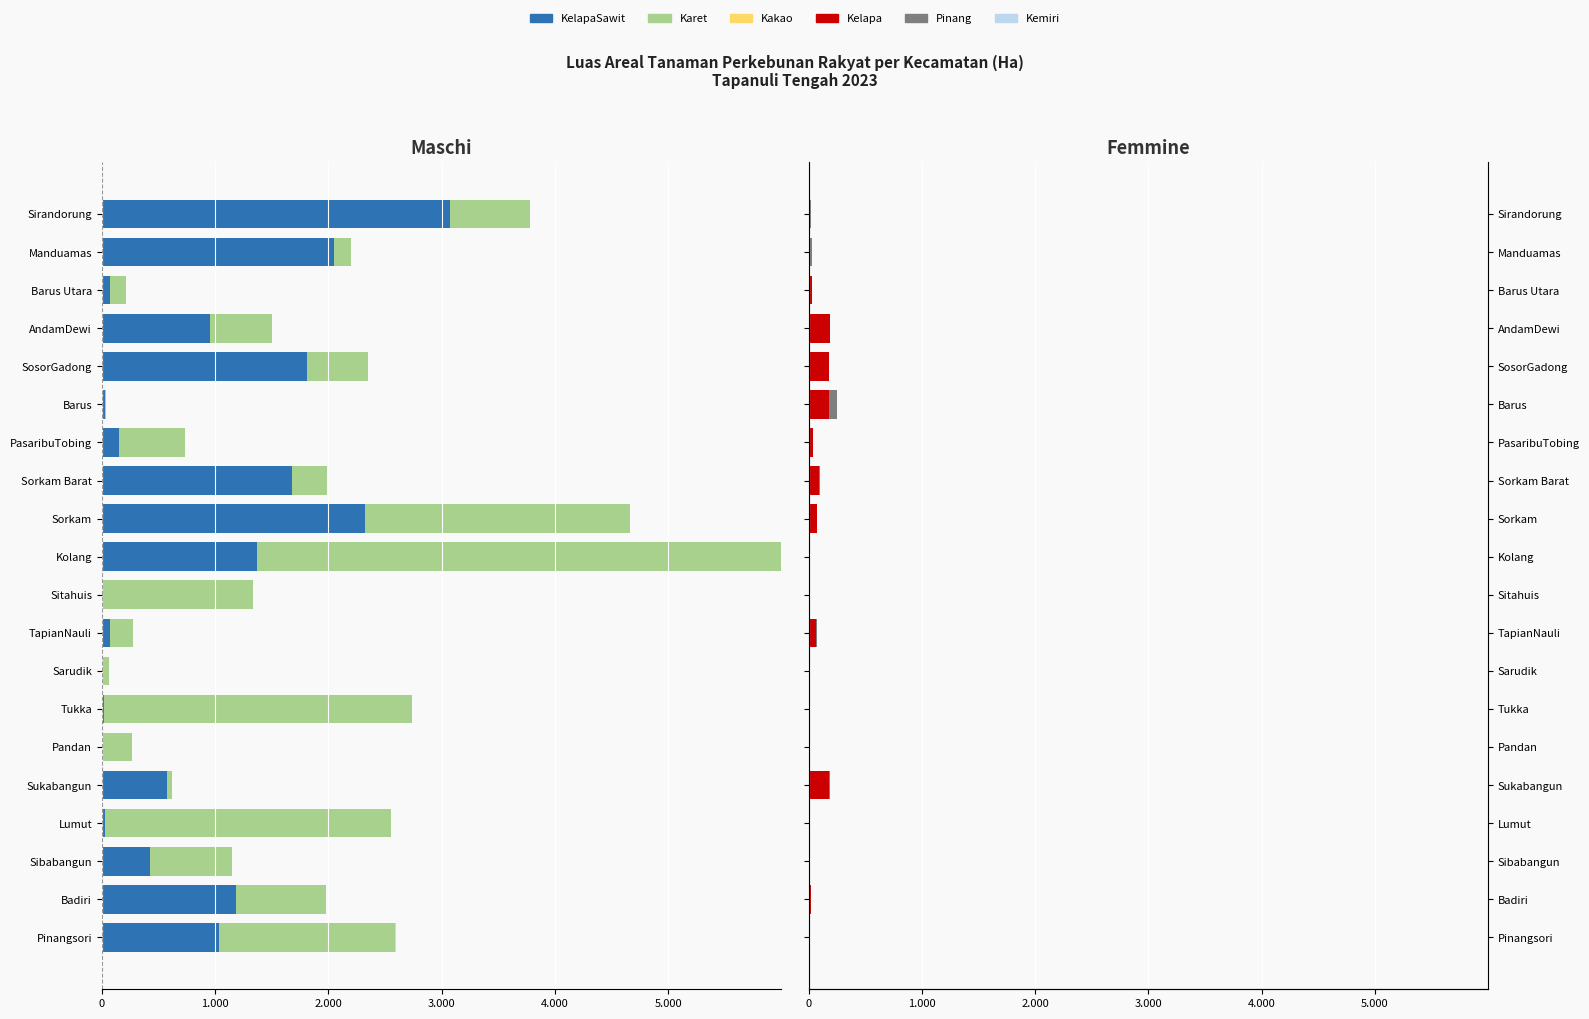

How many values in Kemiri are above zero?

4